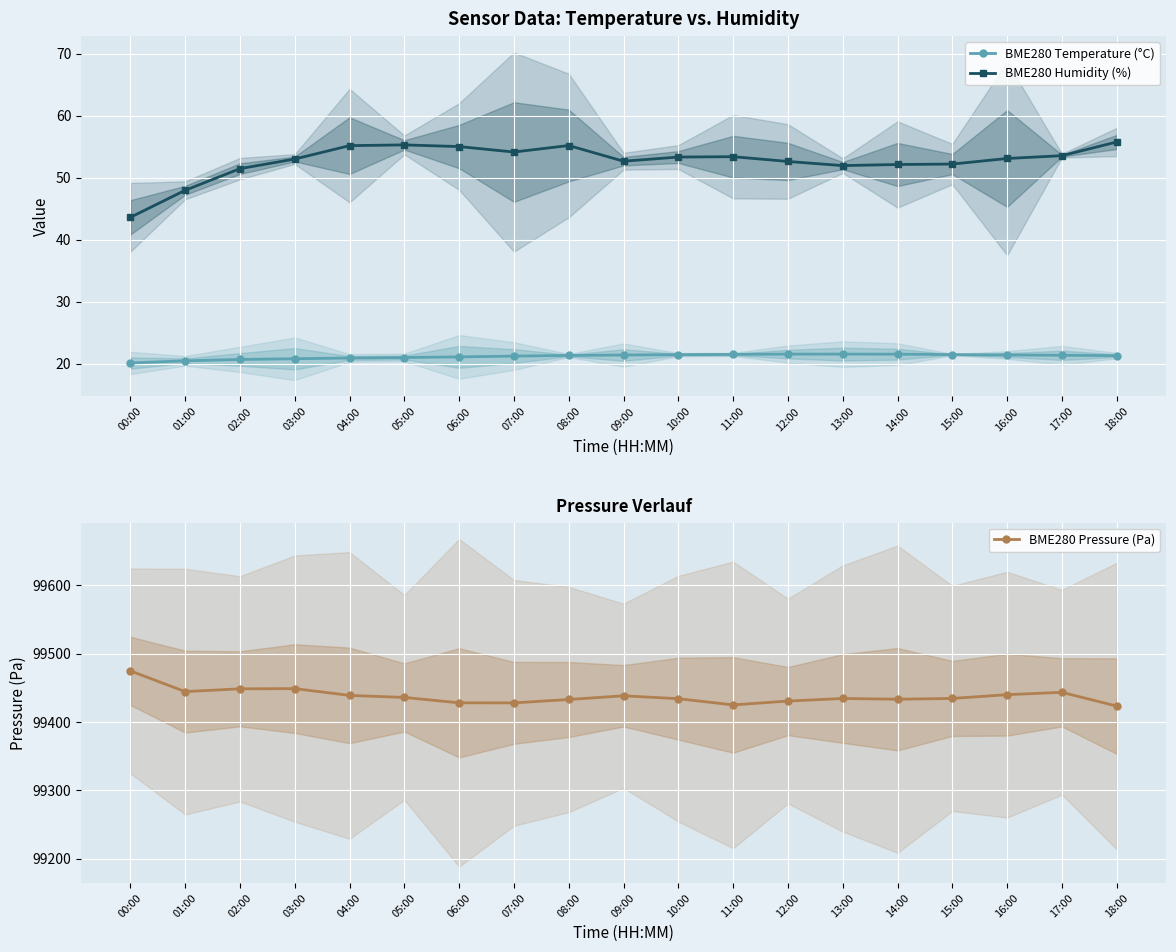

How many data points in BME280 Temperature (°C) are less than 21?

5